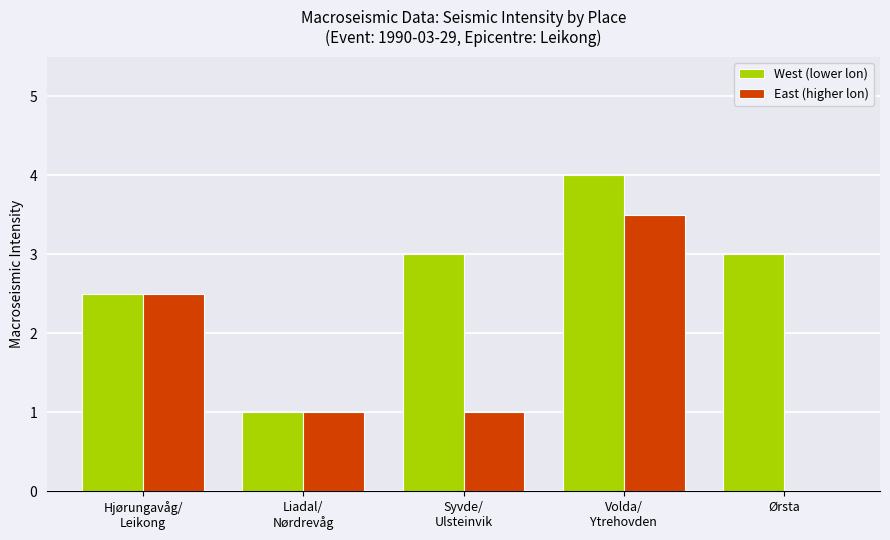

True or false: West (lower lon) has a value of 4.0 at Volda/
Ytrehovden.

True